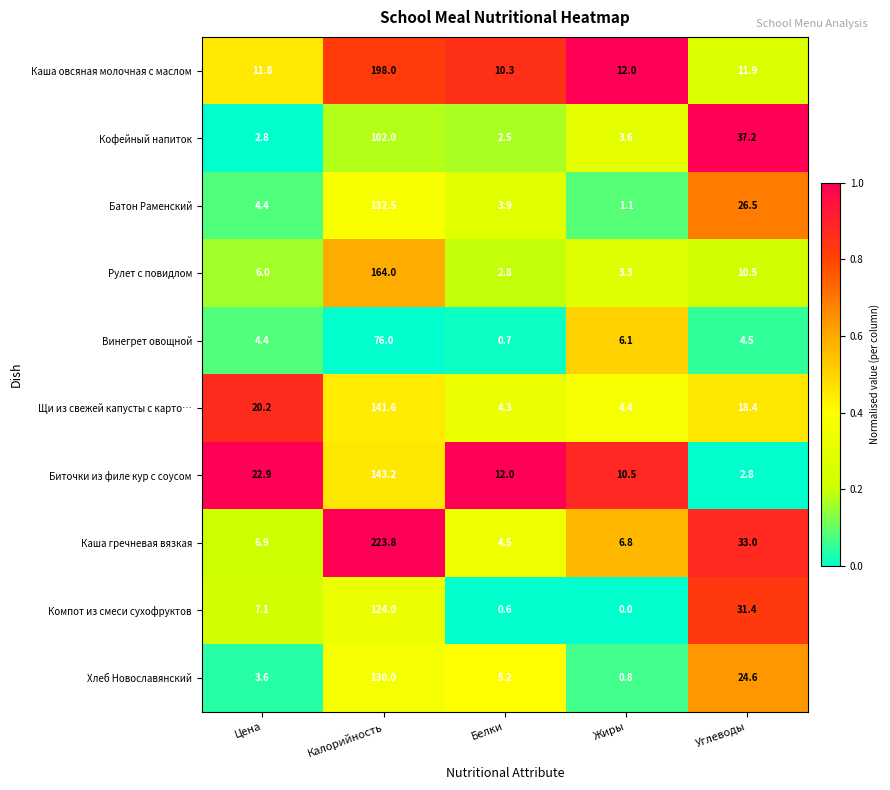

What is the sum of all Каша гречневая вязкая values?

275.0